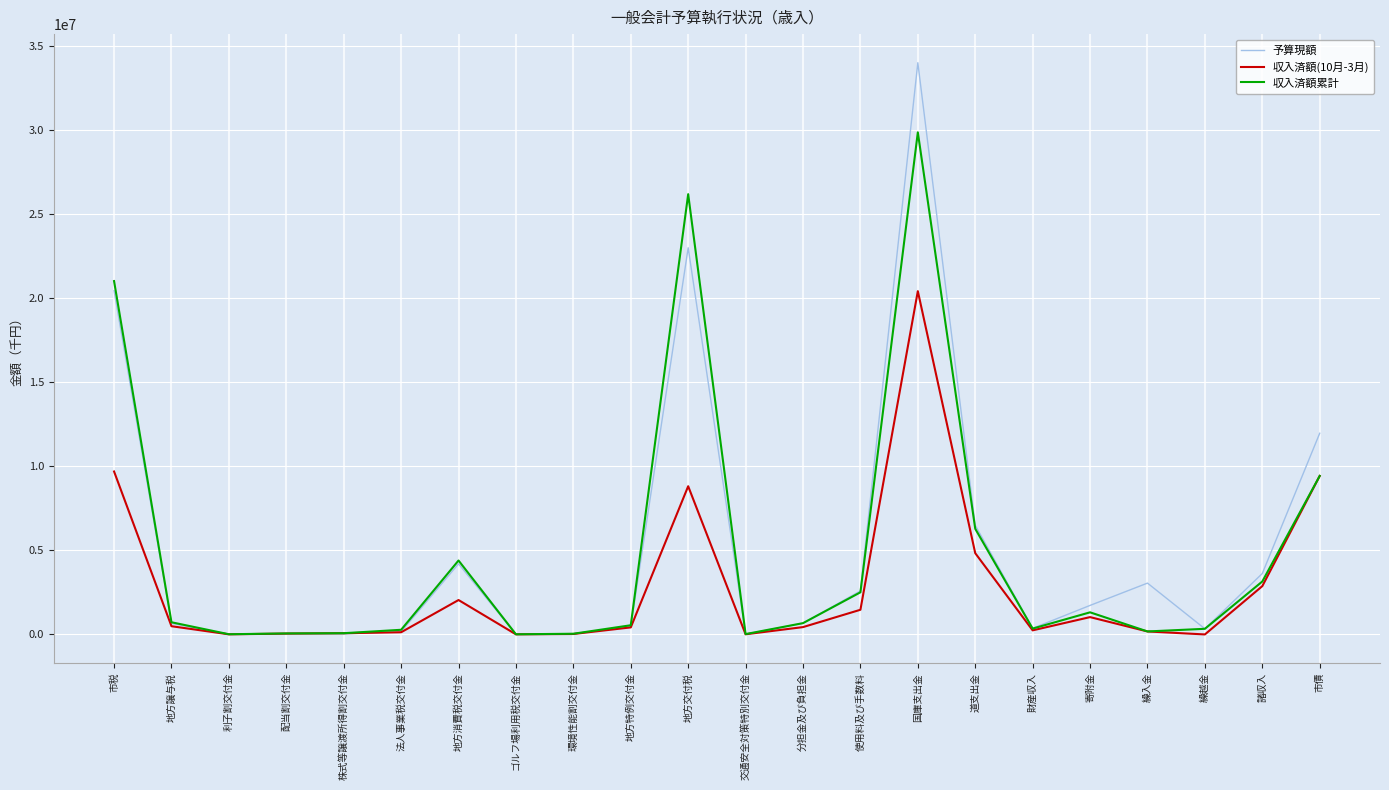

Which category has the highest value across all series?

国庫支出金